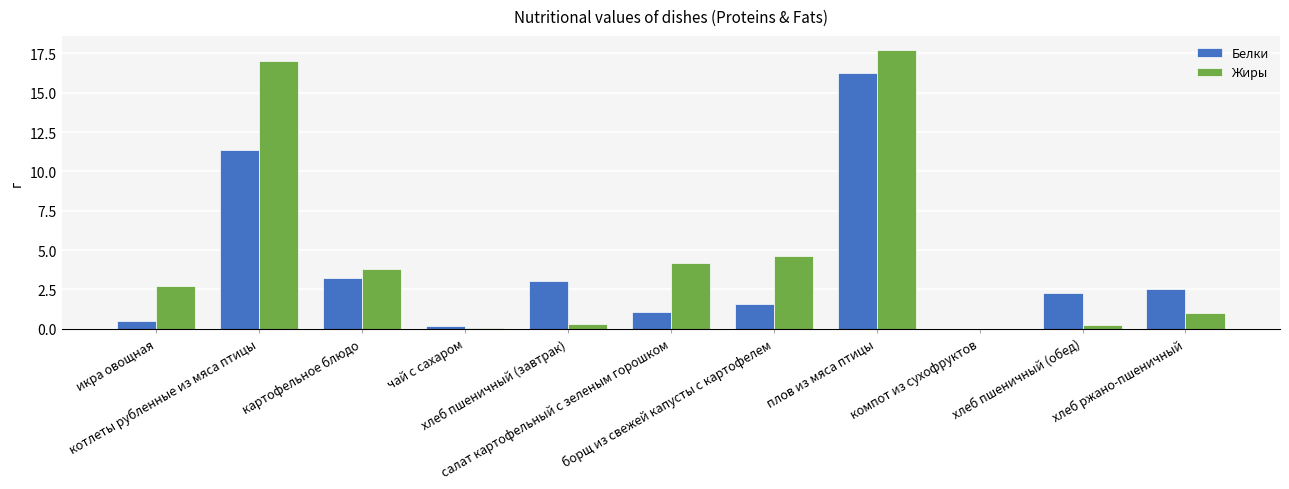

Which series has the largest total across all categories?

Жиры